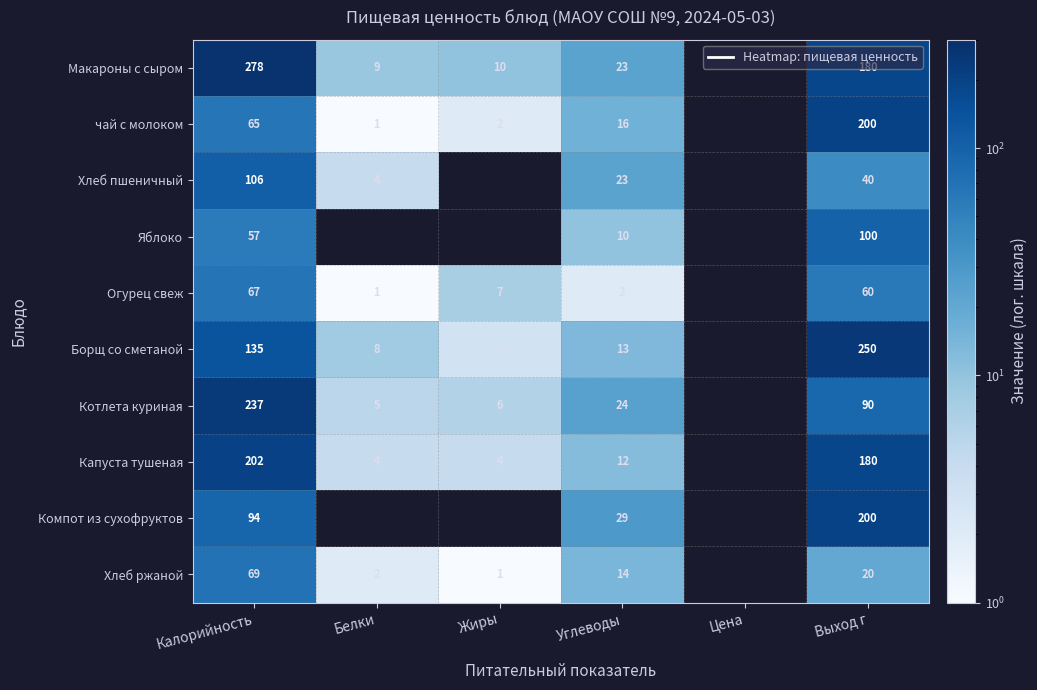

True or false: Огурец свеж has a value of 3 at Углеводы.

False